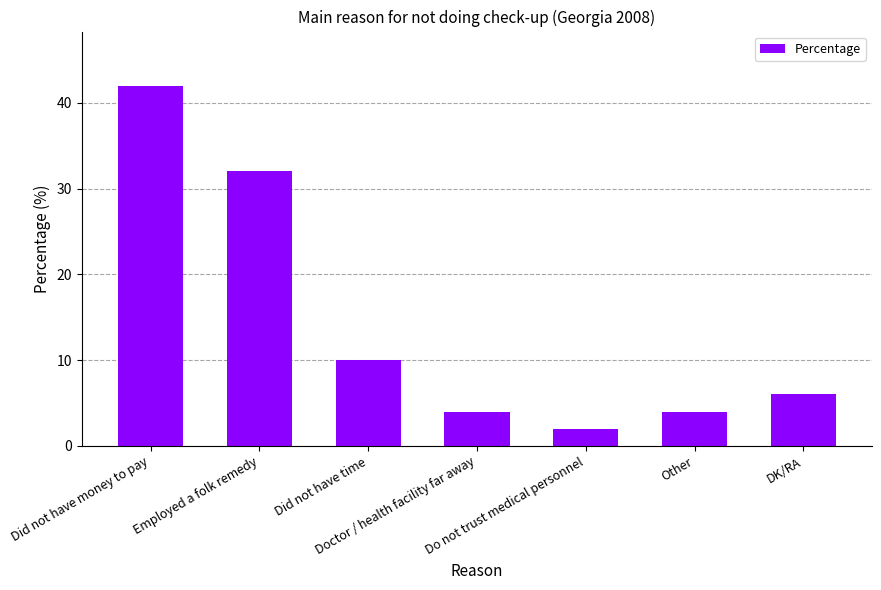

What is the minimum value shown in the chart?

2